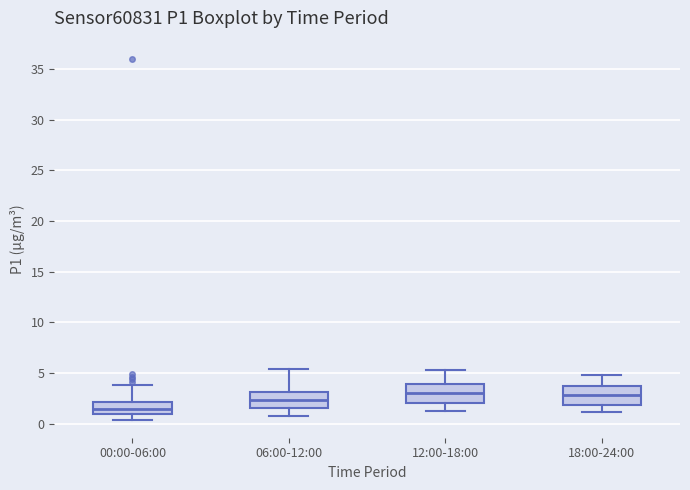

Where does the median line of the box for 18:00-24:00 sit on the y-axis? The values are not printed on the chart, so give them approximately, as read against the axis.

3.0